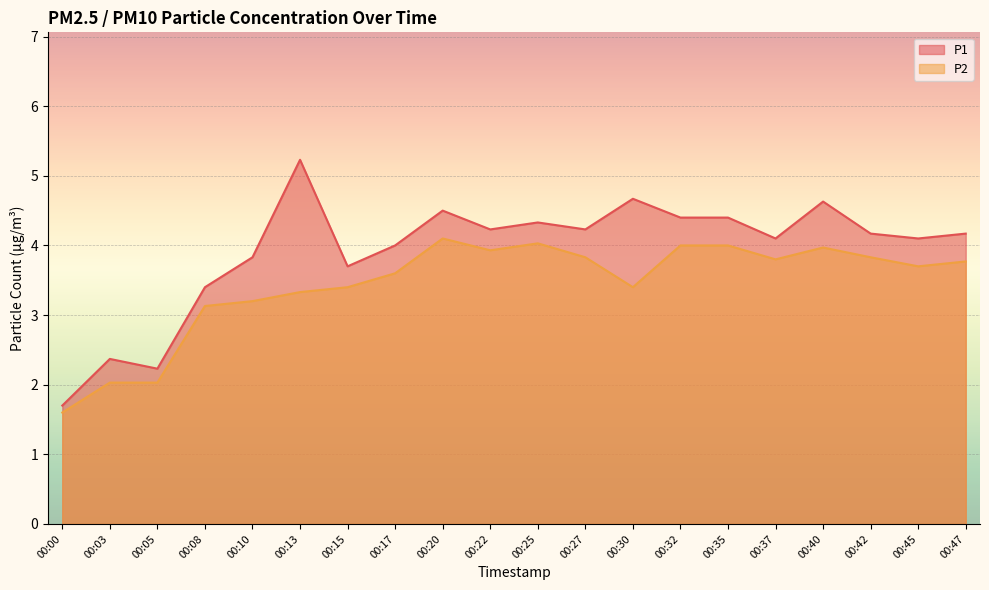

True or false: P2 has a value of 6.6 at 00:45.

False